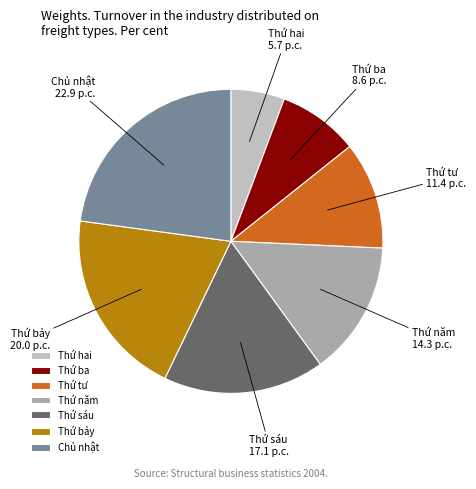

How many slices are in this pie chart?

7